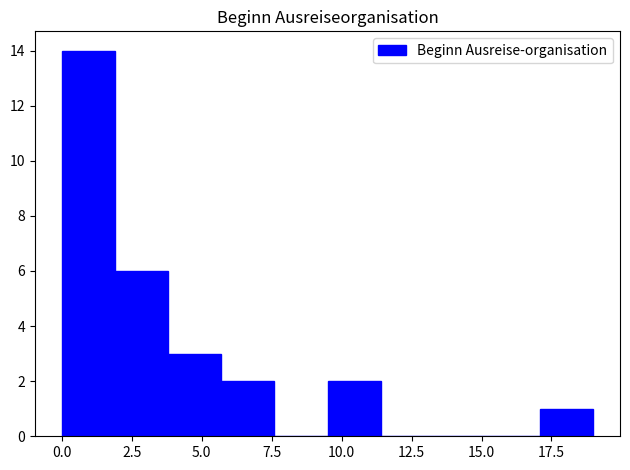

Read against the x-axis, roughly where is the centre of the tallest bar?

1.0